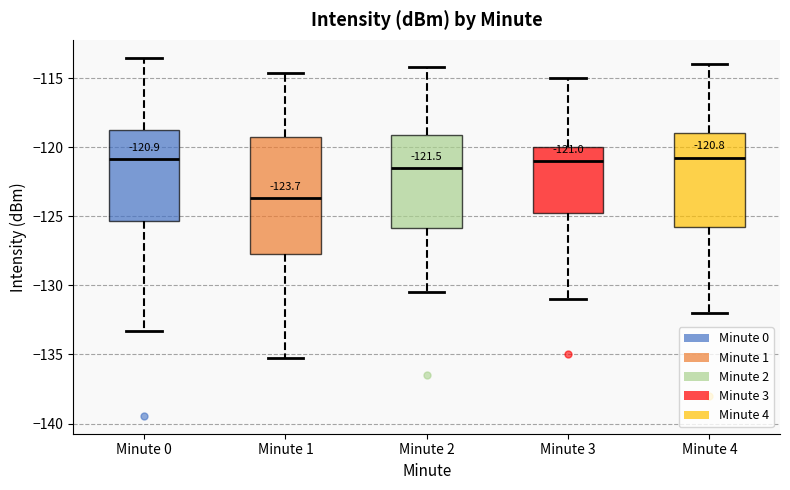

Comparing the boxes themselves (not the whiskers), which one is the tallest?

Minute 1